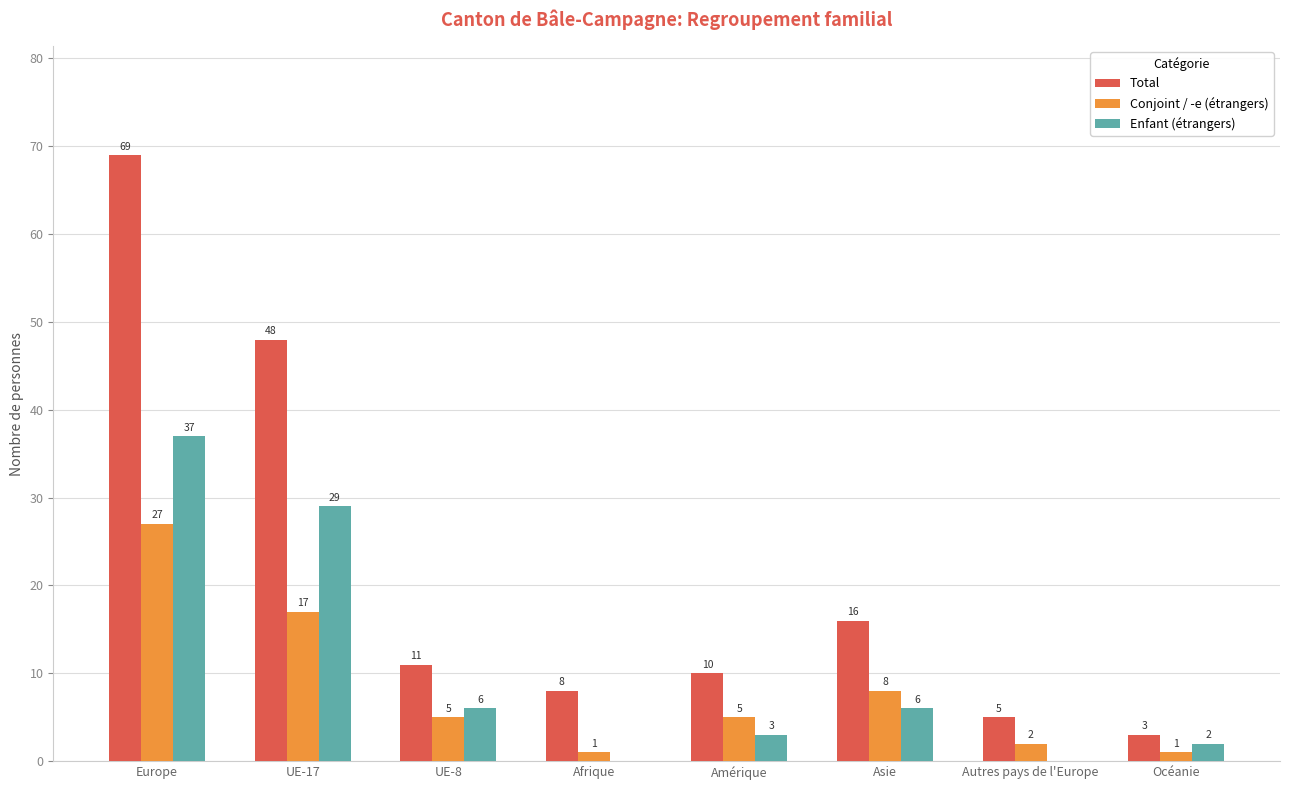

True or false: Total has a value of 13 at Afrique.

False